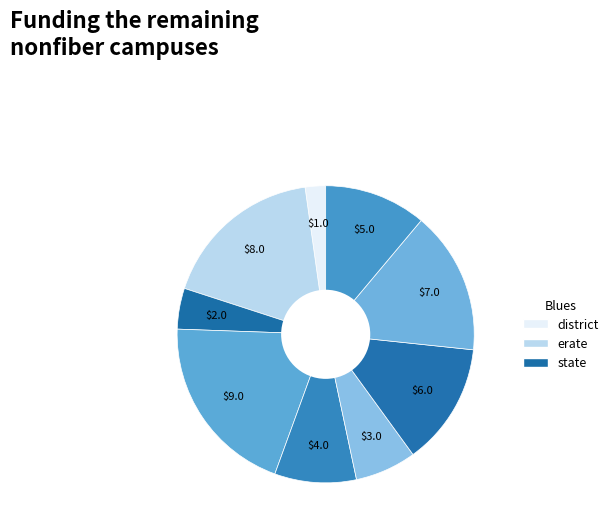

Count the number of slices in the pie.

9